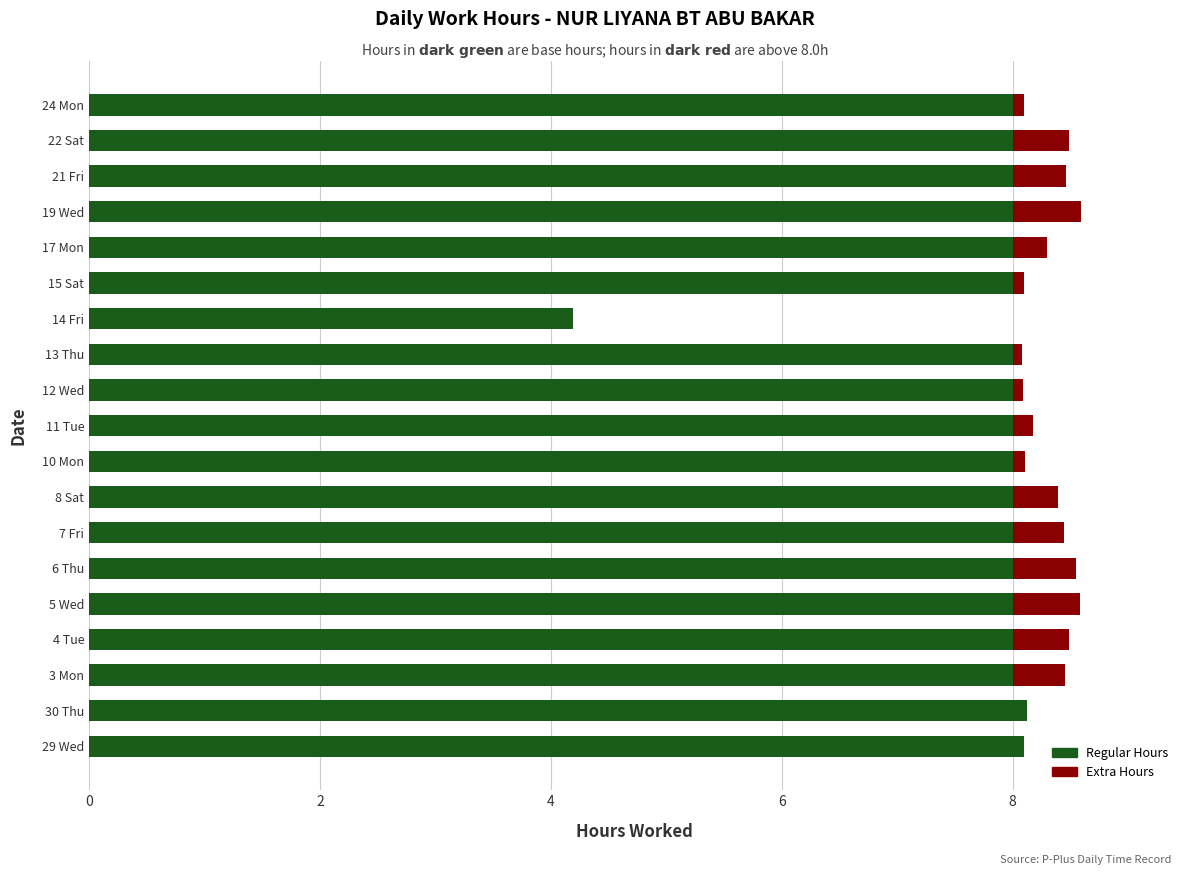

What is the sum of all Regular Hours values?

148.4